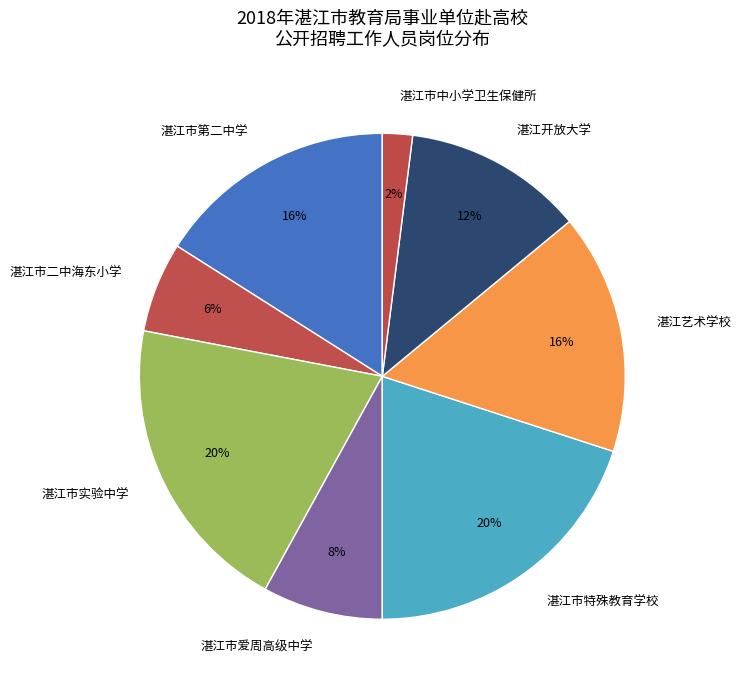

Does 湛江市特殊教育学校 represent more than half of the total?

No